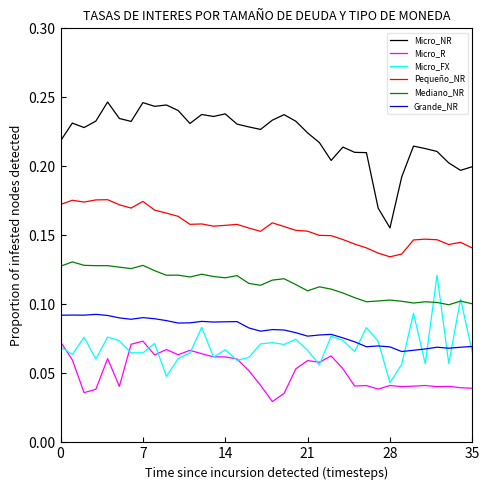

Which series has the largest total across all categories?

Micro_NR